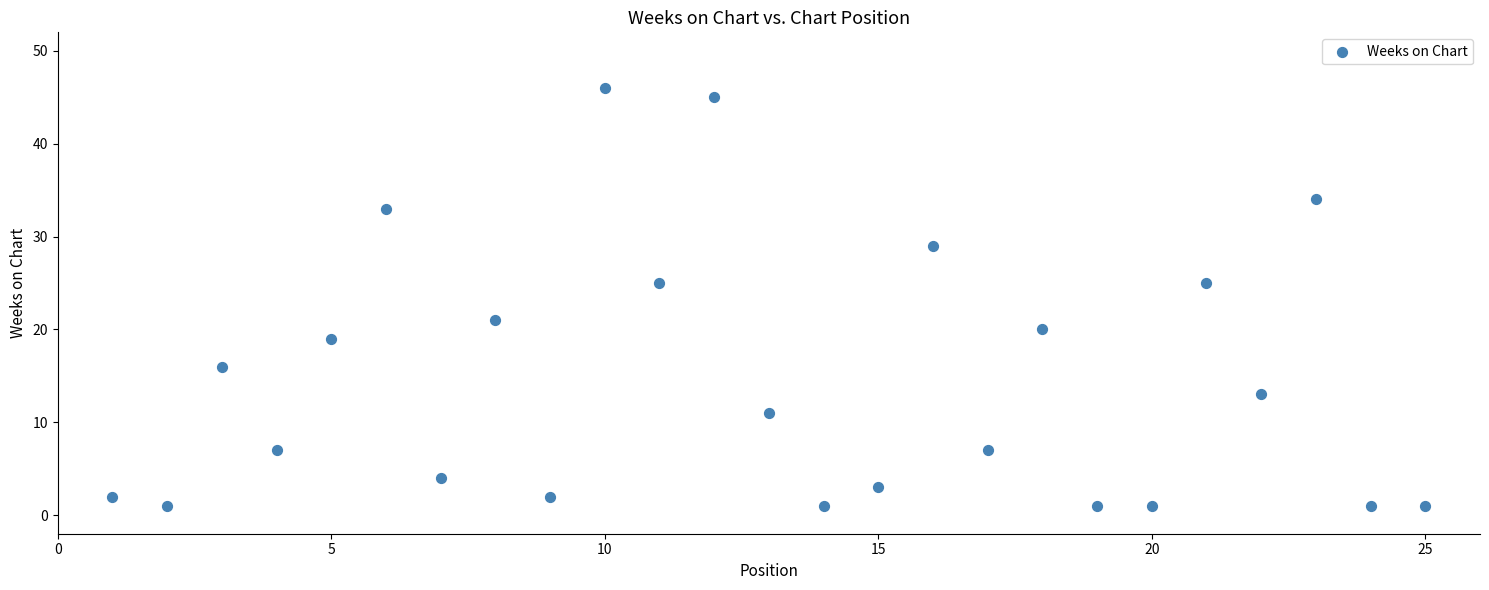

What is the range of X values (max minus min)?

24